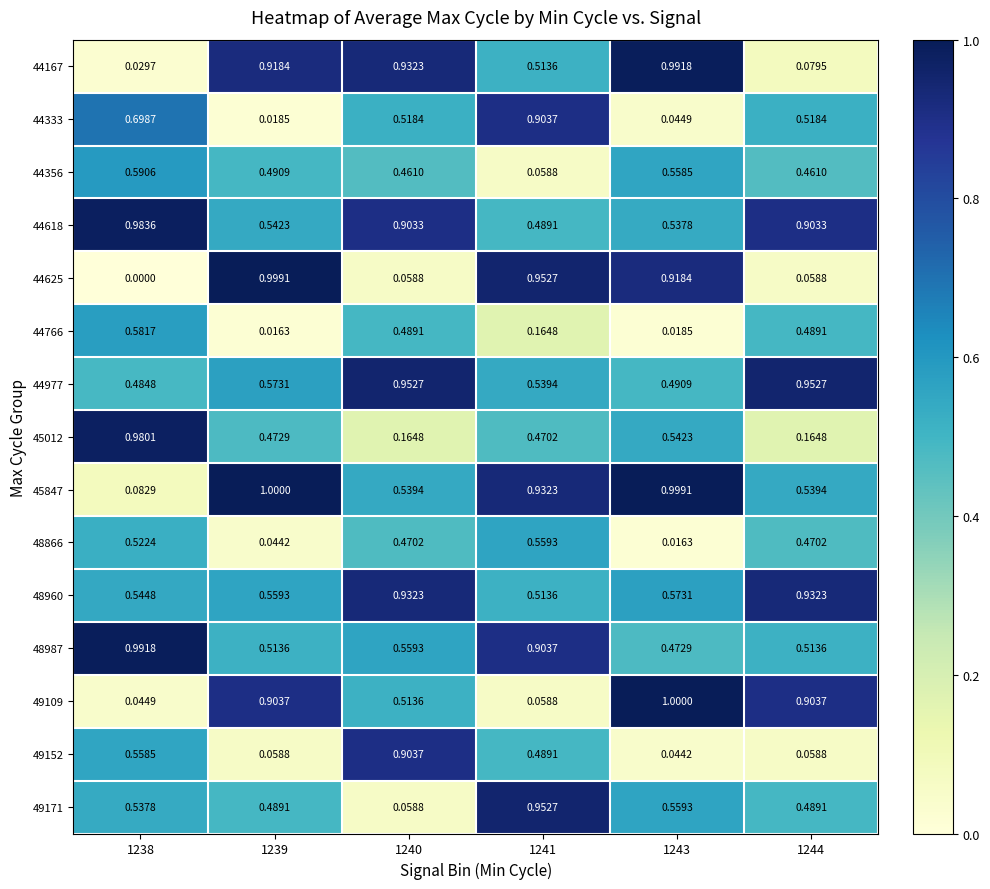

Is the value of 44618 at 1238 greater than the value of 44766 at 1244?

Yes